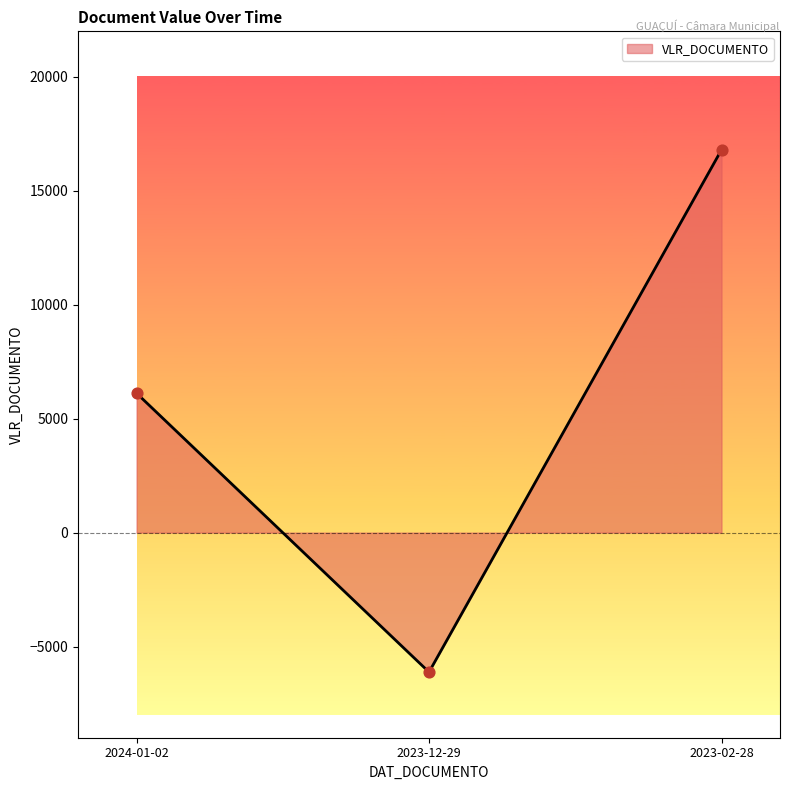

What is the change in value from 2024-01-02 to 2023-12-29?

-12240